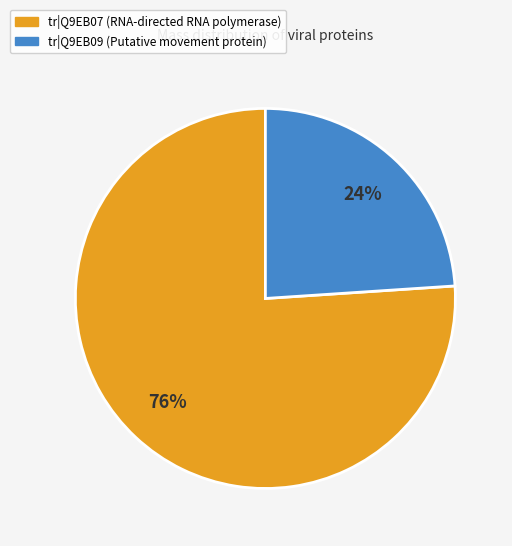

What is the ratio of the value at tr|Q9EB07 (RNA-directed RNA polymerase) to the value at tr|Q9EB09 (Putative movement protein)?

3.2